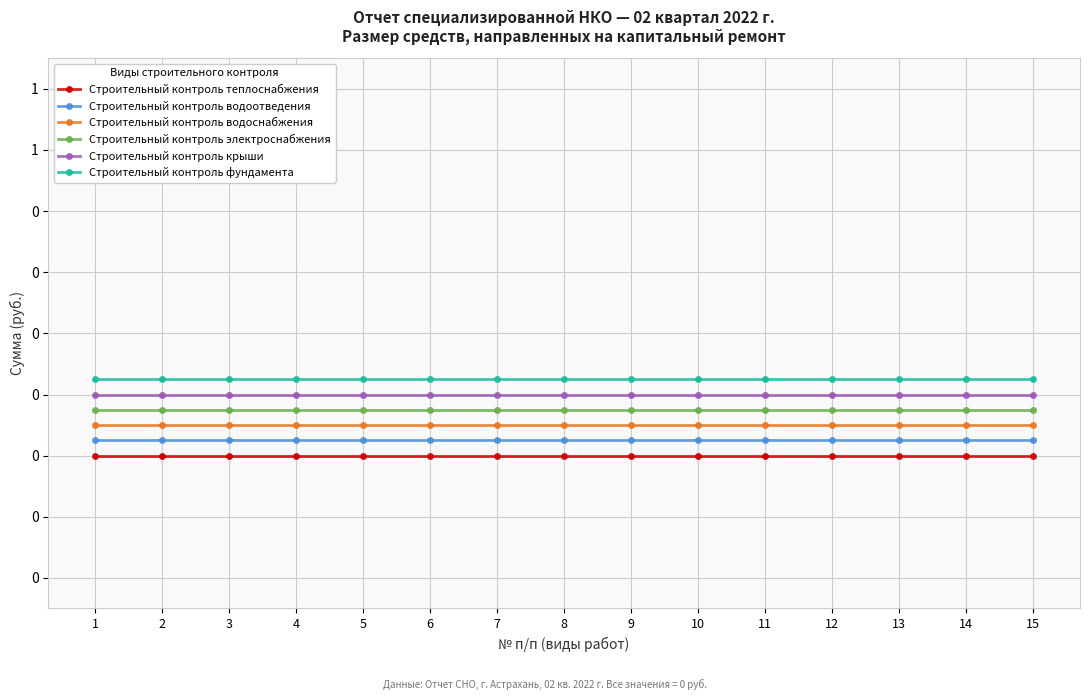

At which category is the sum across all series the highest?

1